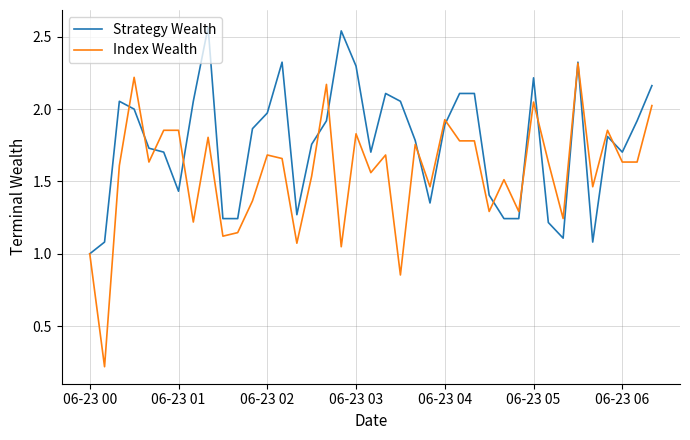

Which series has the largest range (max minus min)?

Index Wealth